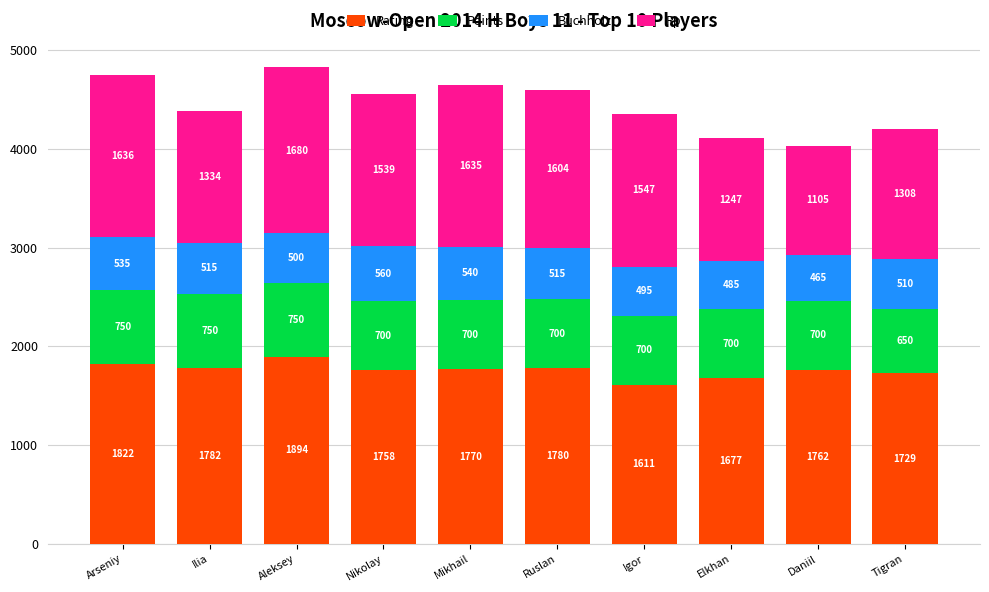

What is the value of the Rating bar at the 8th from the left?

1677